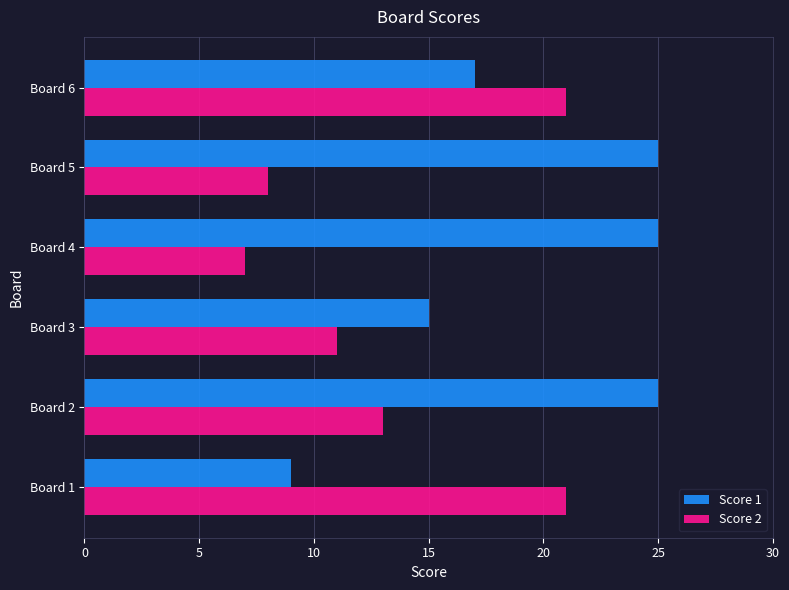

The value of Score 2 at Board 1 is 28. True or false?

False